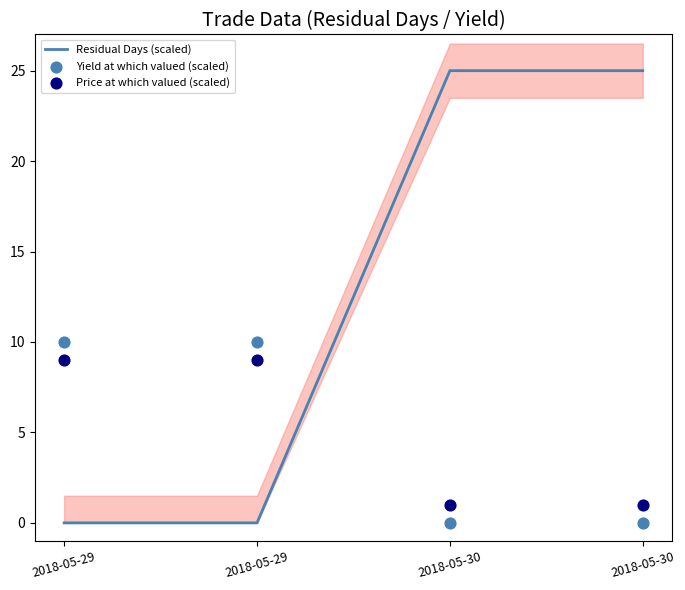

What is the total value across all series at 2018-05-29?

19.0